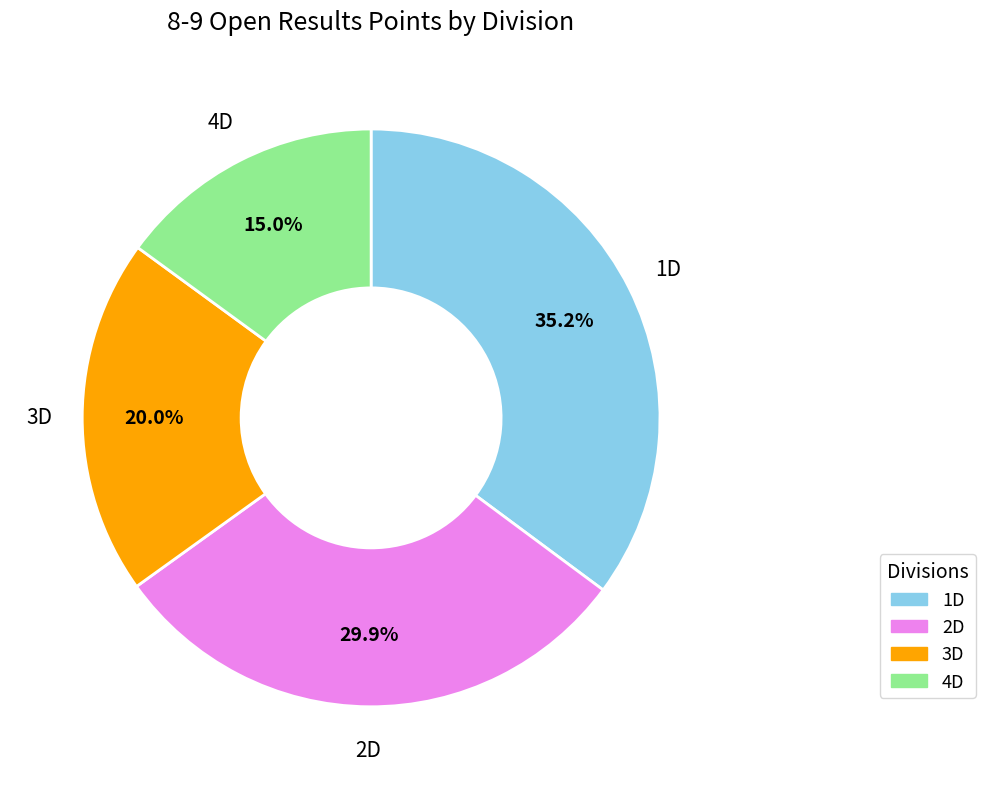

Which slice is the smallest?

4D